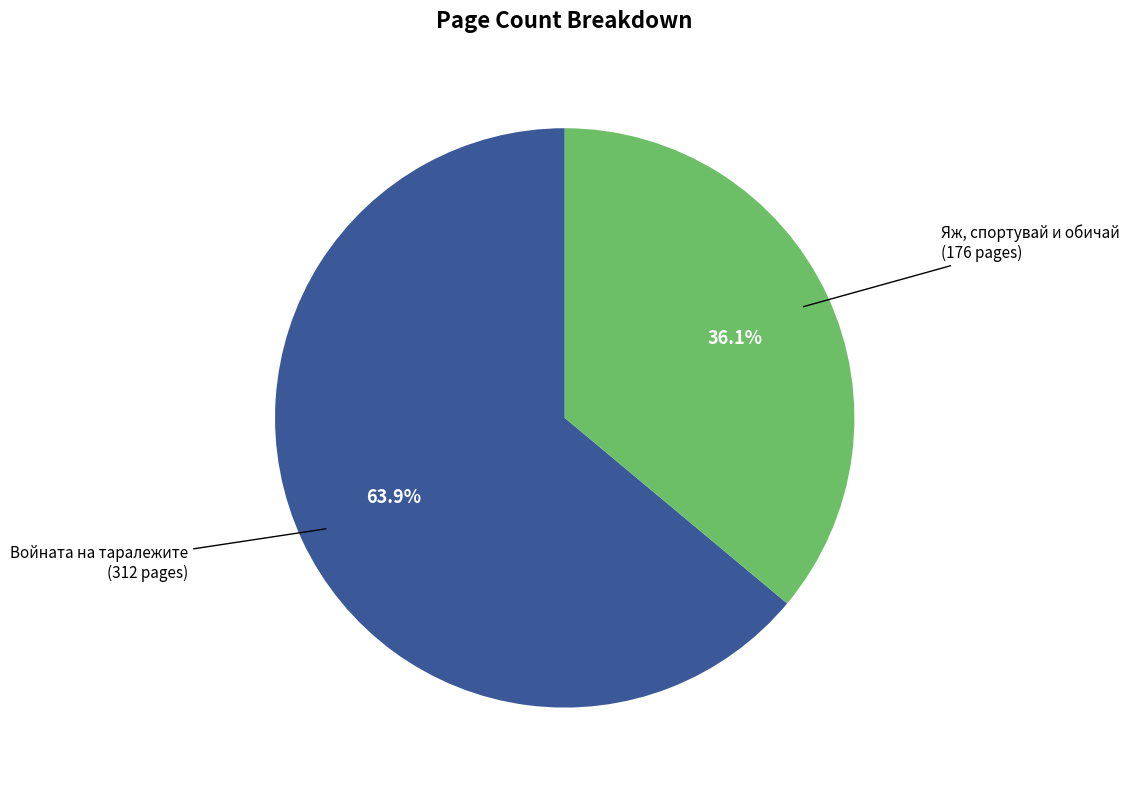

Does any single category account for the majority?

Yes